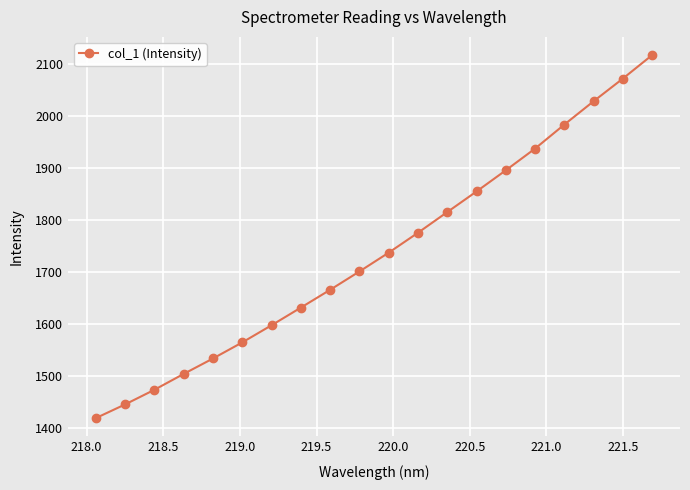

What is the maximum value shown in the chart?

2118.2